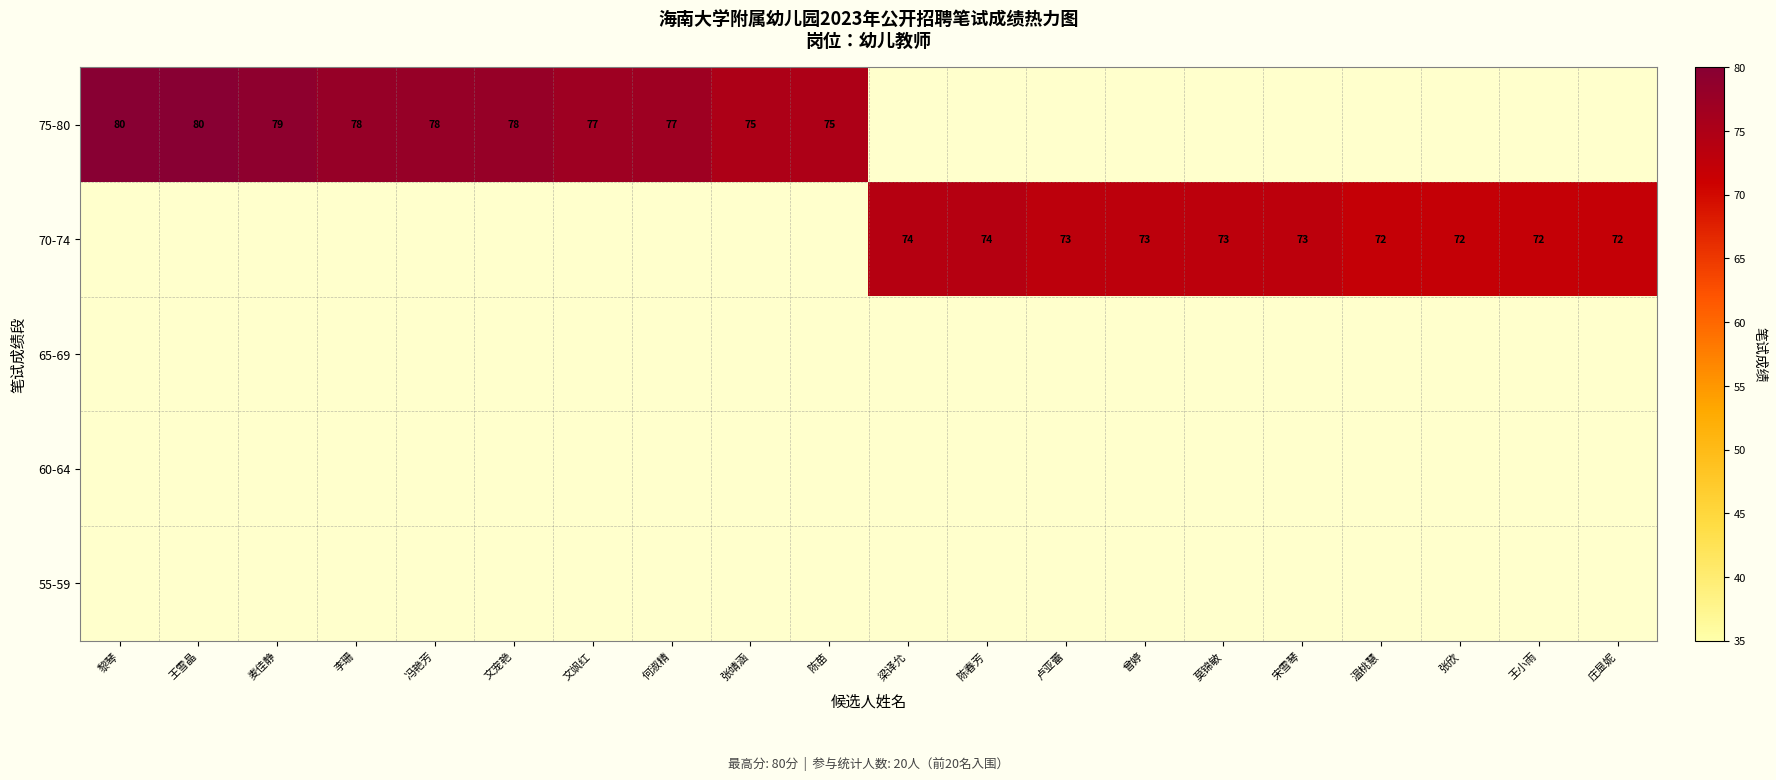

Count the number of data series in this chart.

5